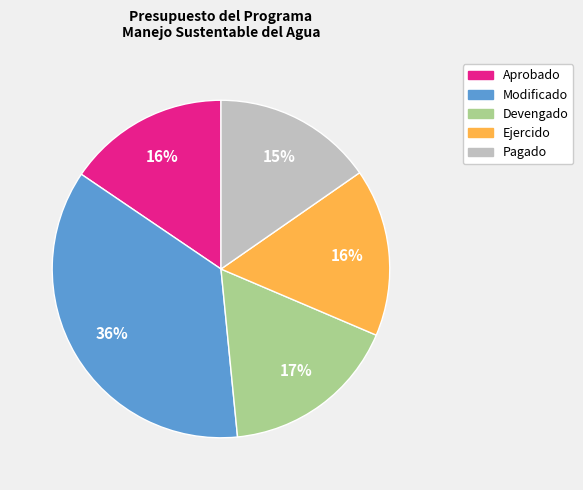

Does Modificado represent more than half of the total?

No